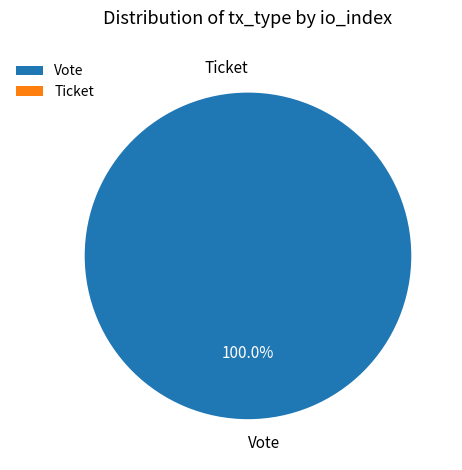

To the nearest percent, what percentage of the pie is Vote?

100%